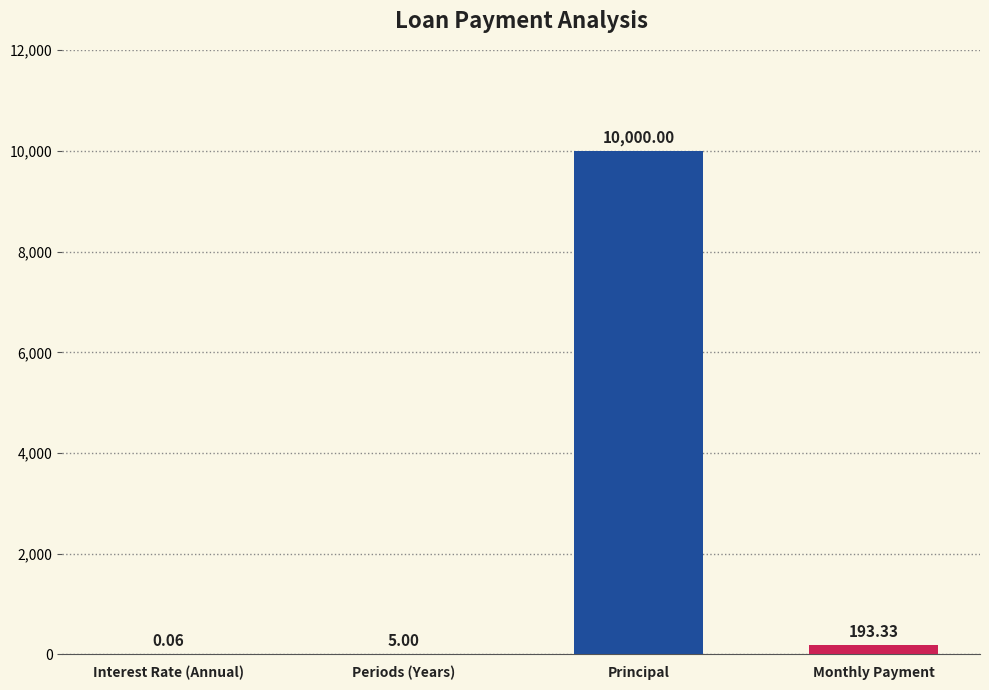

What is the sum of all values?

10198.4